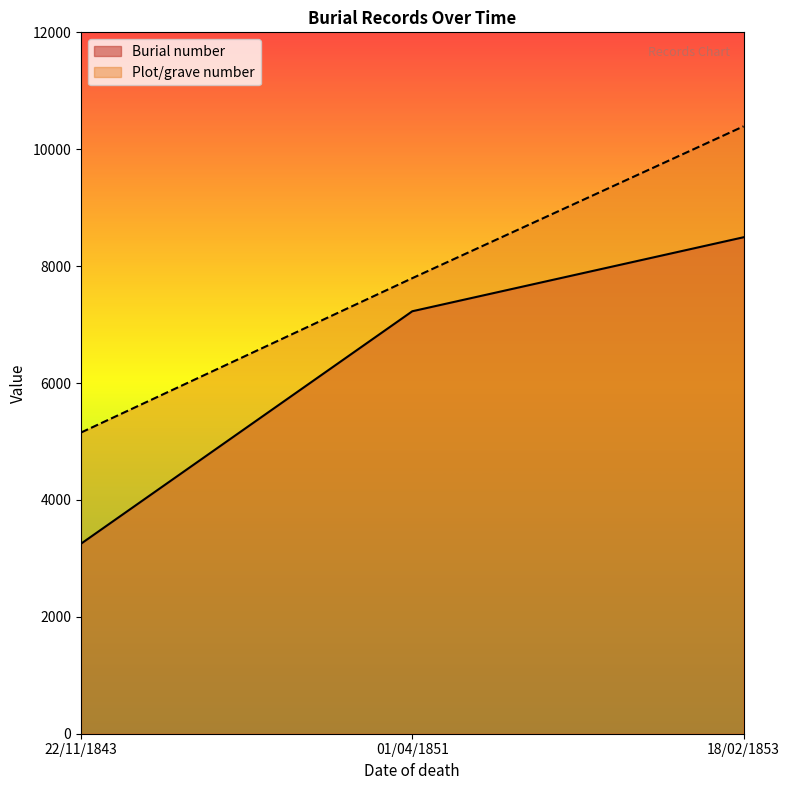

Count the Burial number values in the range 3251 to 8494.

3